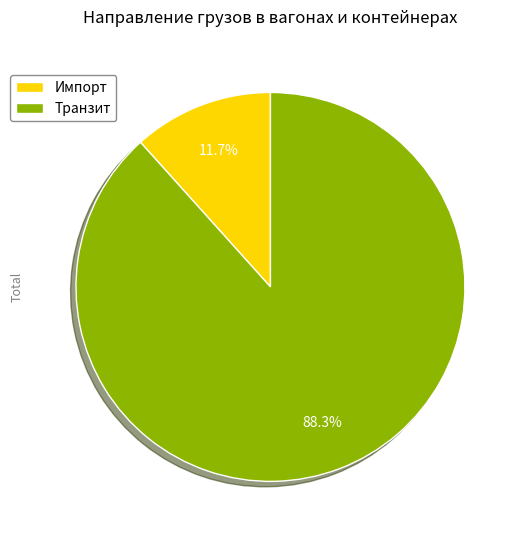

What is the majority slice?

Транзит